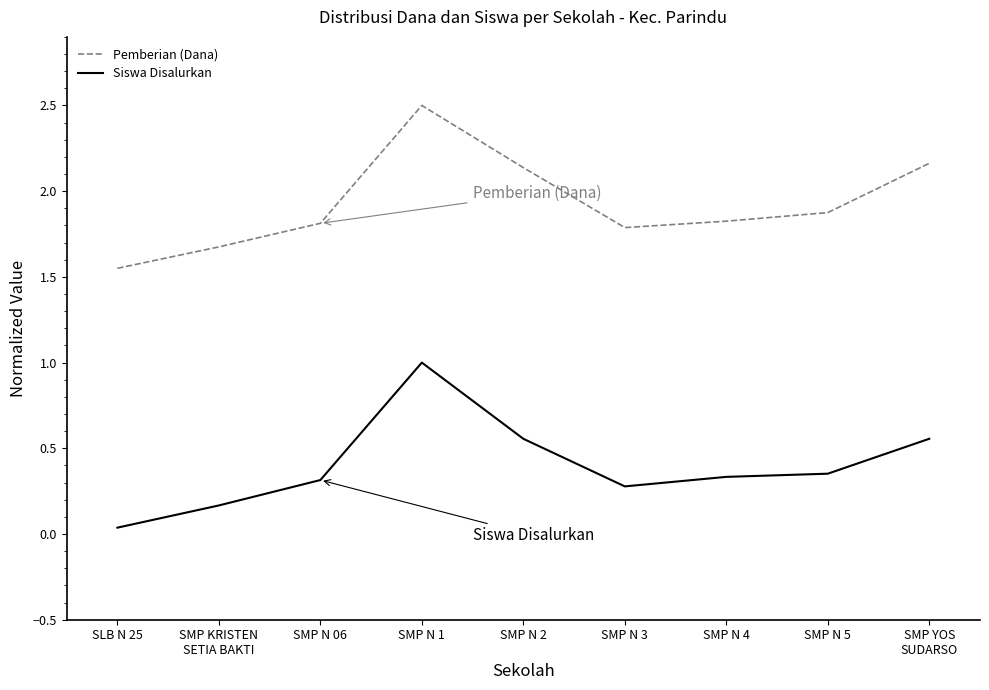

True or false: Siswa Disalurkan and Pemberian (Dana) intersect in this chart.

False